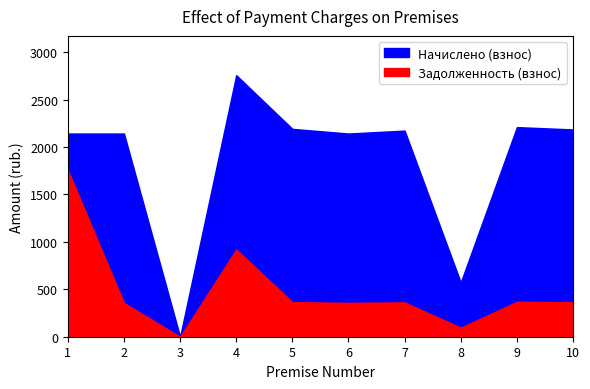

Where is Задолженность (взнос) nearest to the value 879?

4